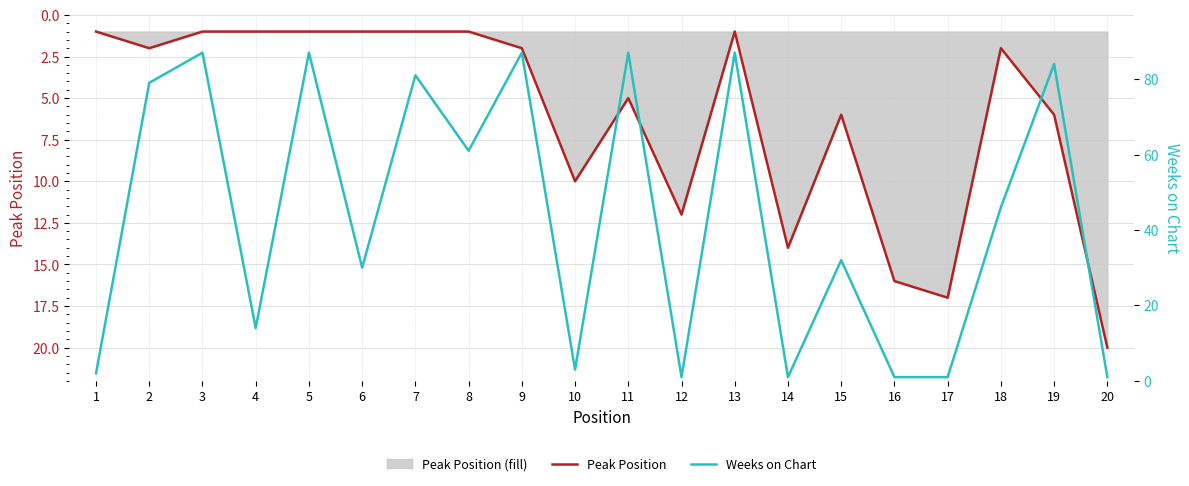

How many lines are shown in the chart?

2